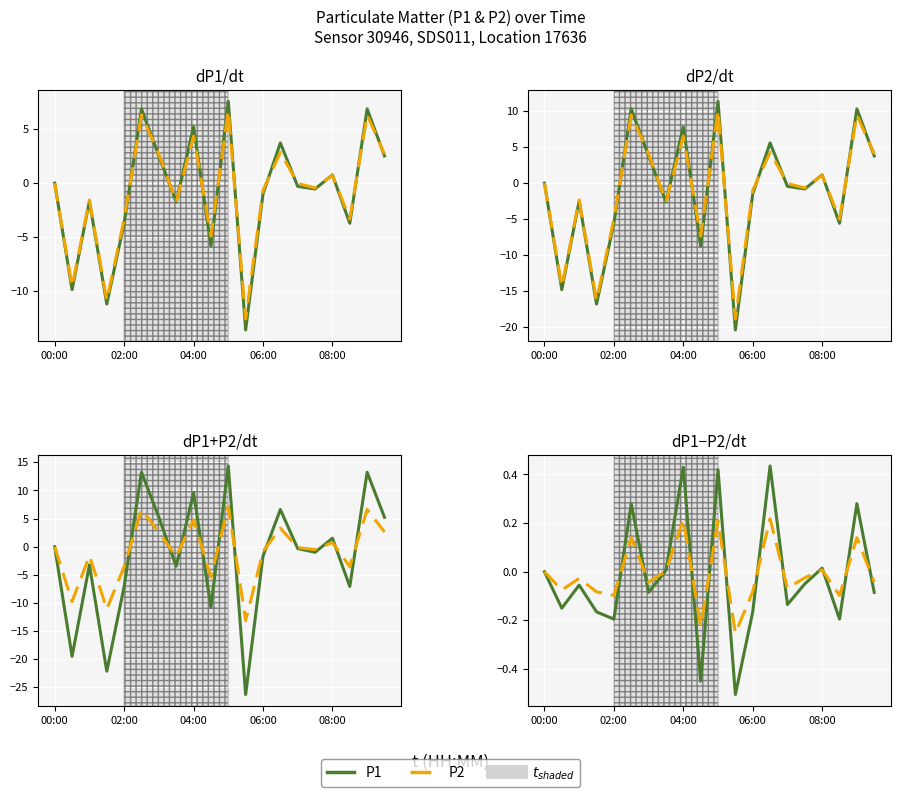

What is the difference between the second highest and minimum values in the P2 series?

0.5